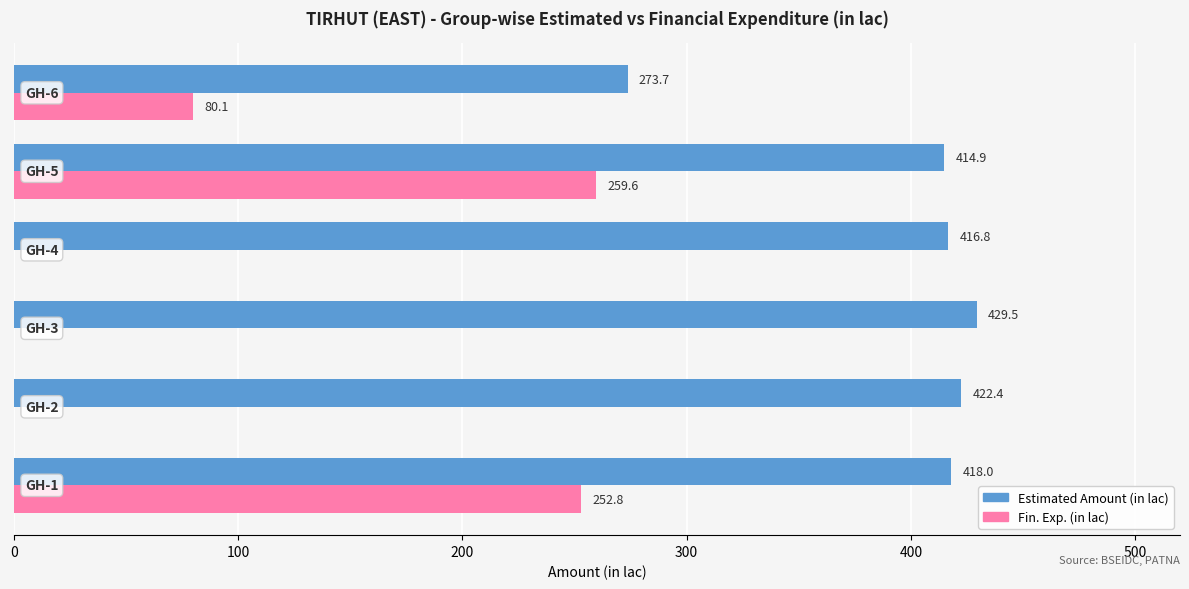

What is the maximum value shown in the chart?

429.5